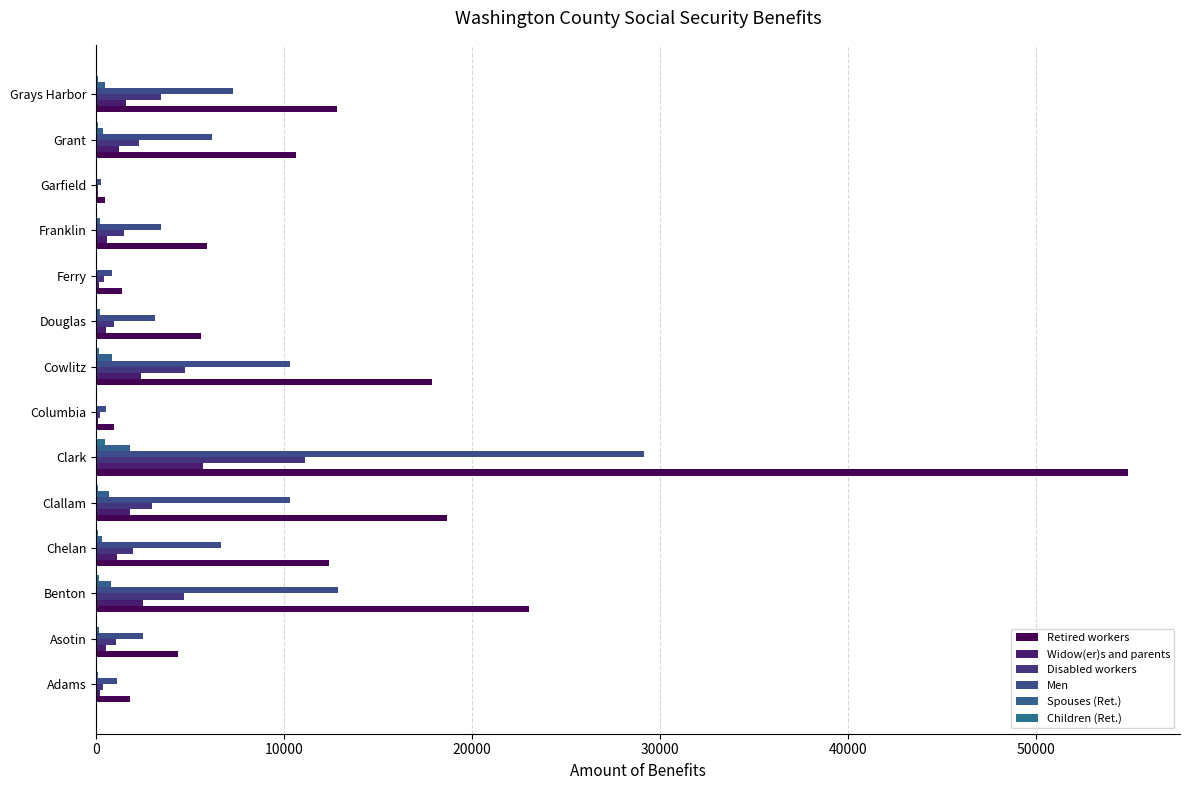

Count the number of categories in the chart.

14